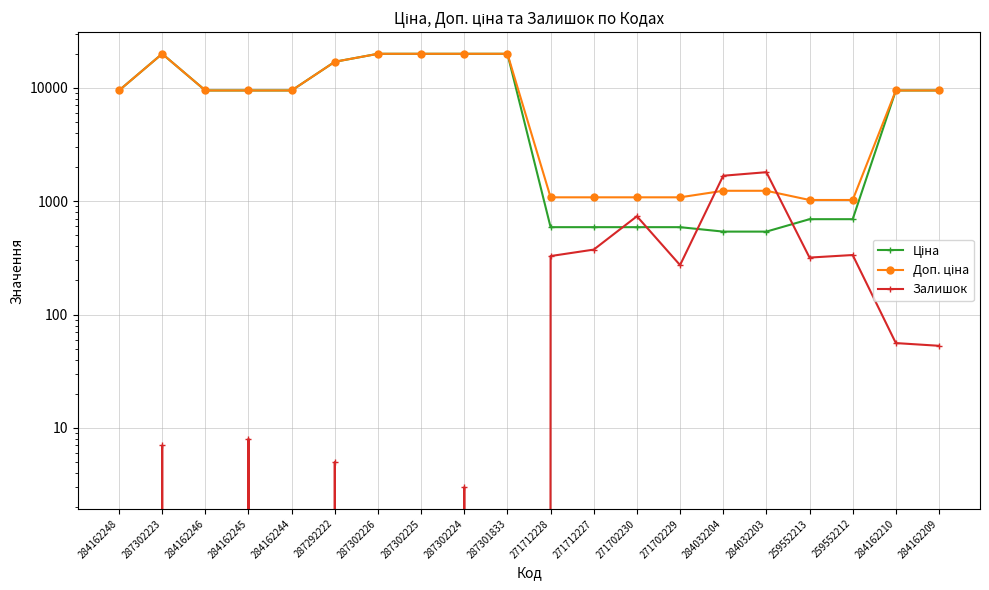

What is the difference between the highest and lowest values at 287302224?

19961.2